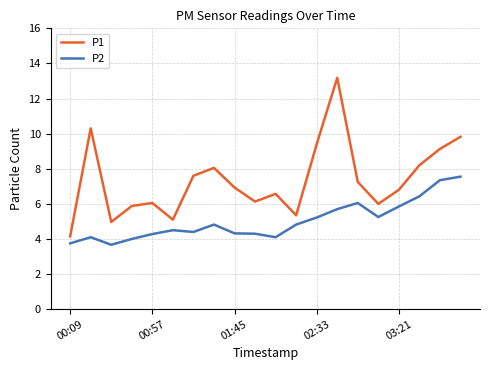

Which series has the largest total across all categories?

P1